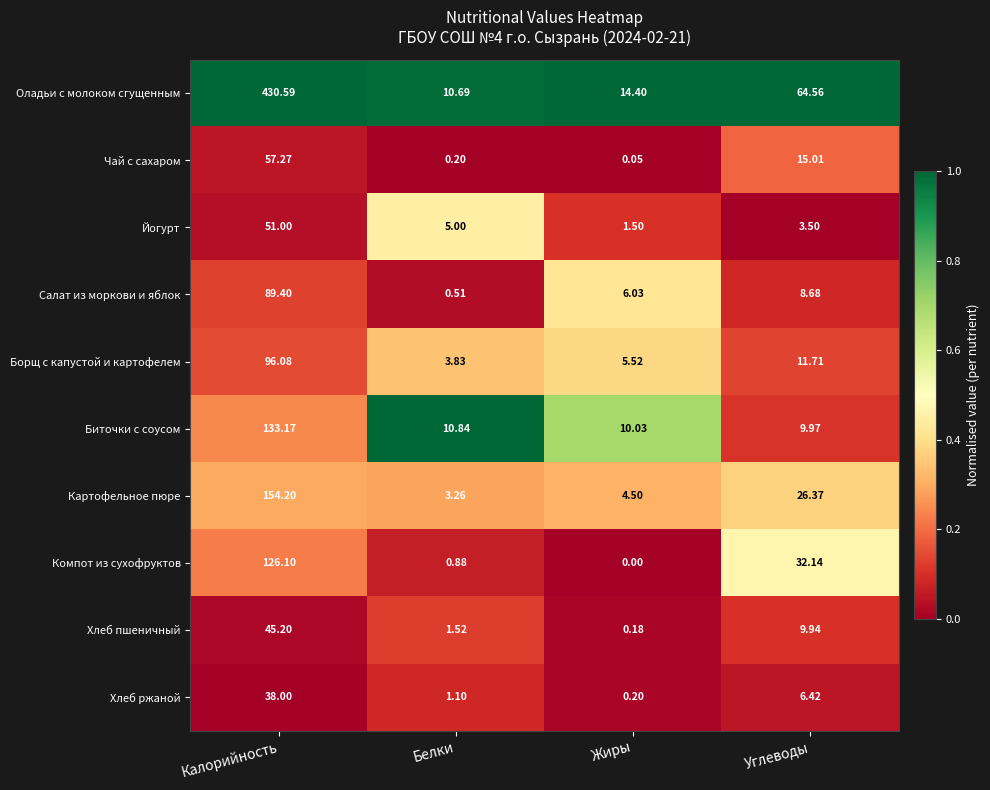

What is the spread (max minus min) of values at Белки?

10.6